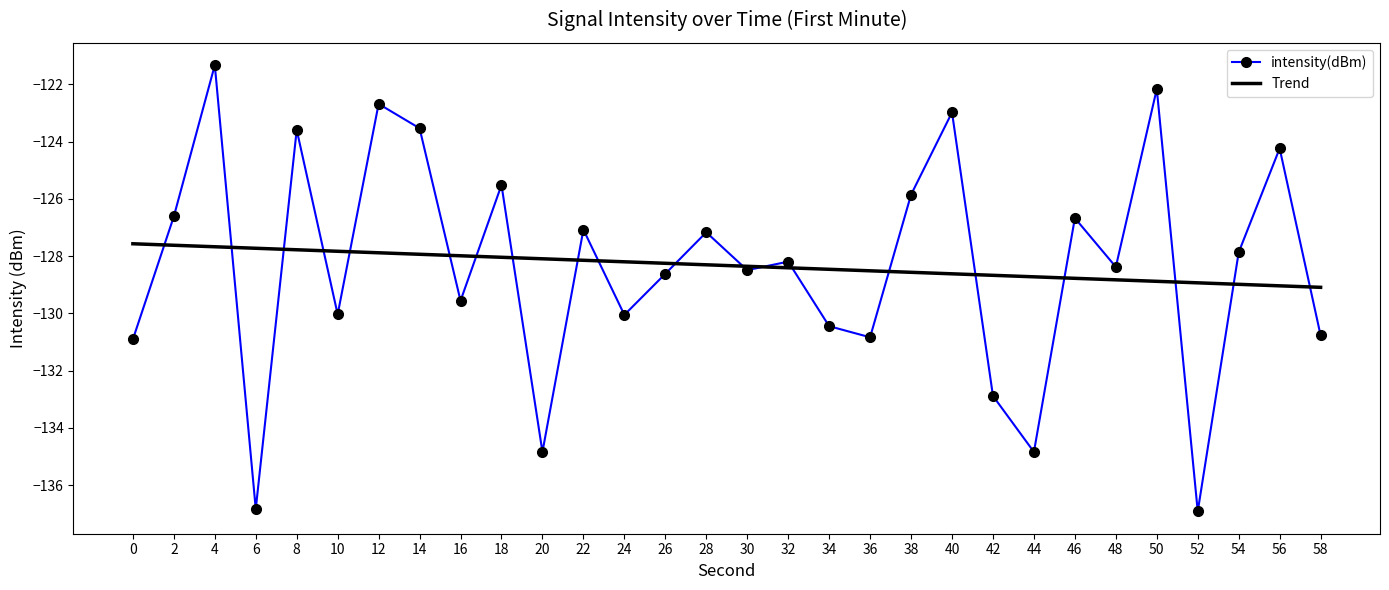

Rank the series by their maximum value, from highest to lowest.

intensity(dBm), Trend